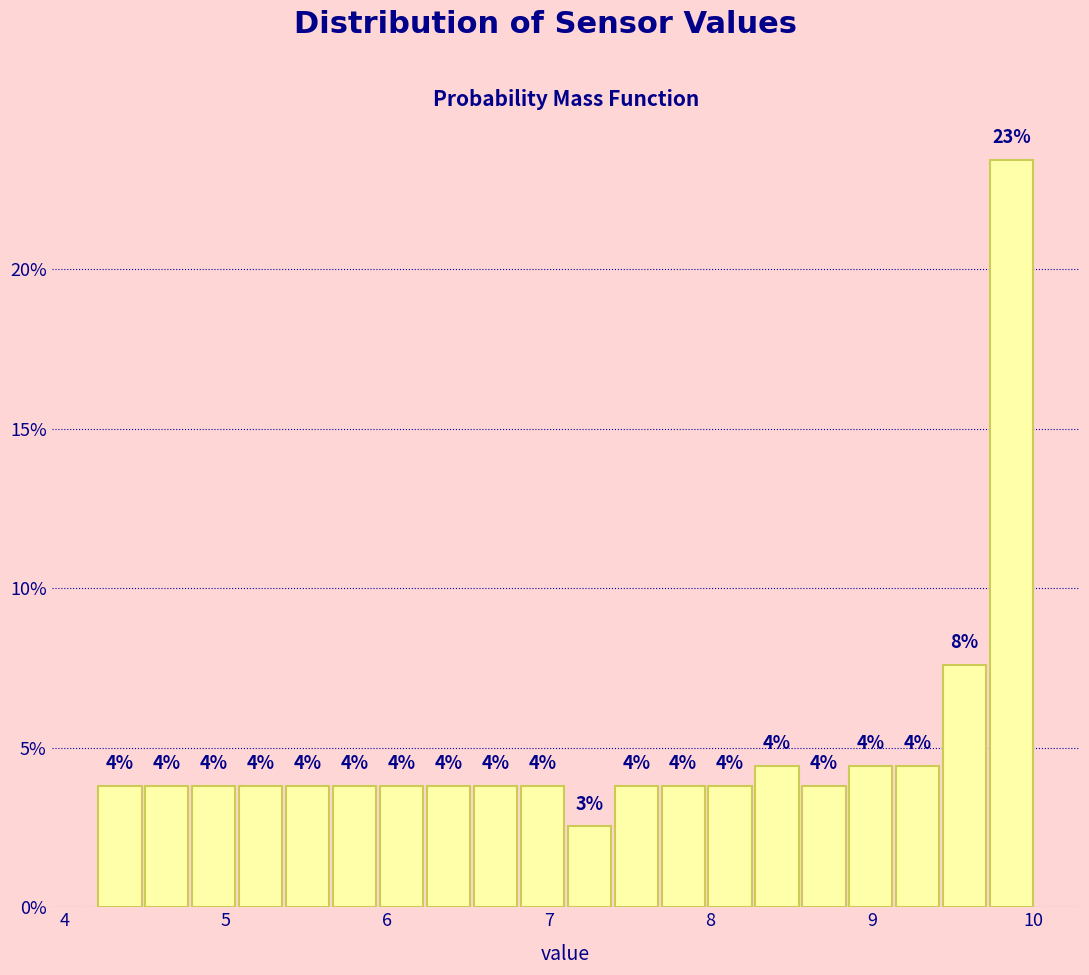

Read against the x-axis, roughly where is the centre of the tallest bar?

9.9